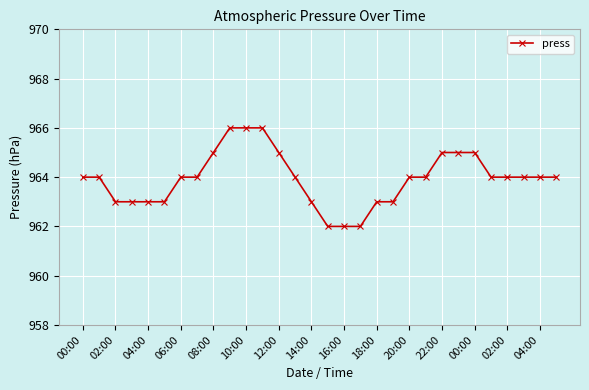

What is the maximum value shown in the chart?

966